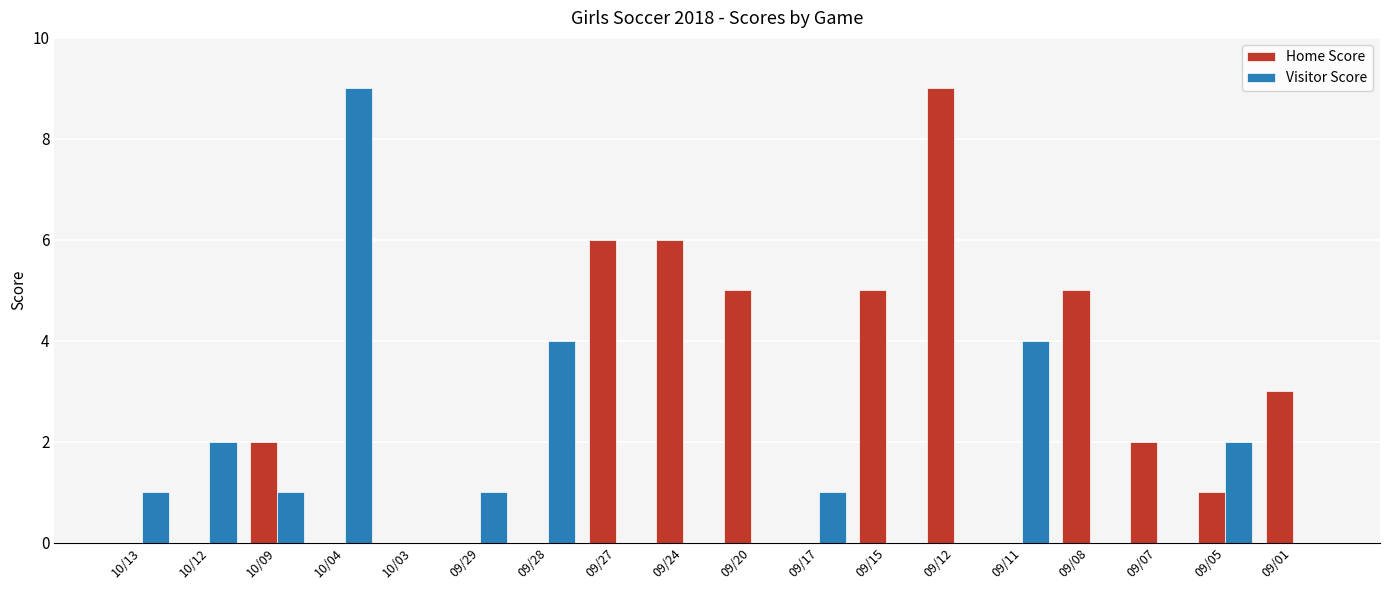

What is the average value of the Home Score series?

2